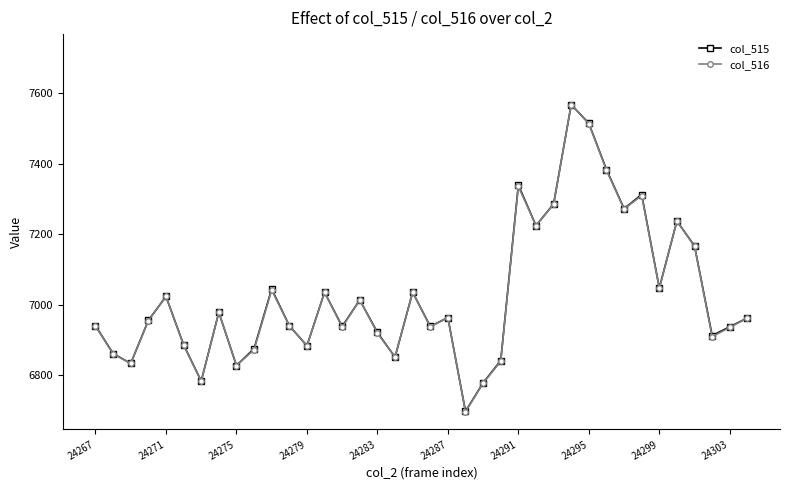

What is the minimum value for col_516?

6696